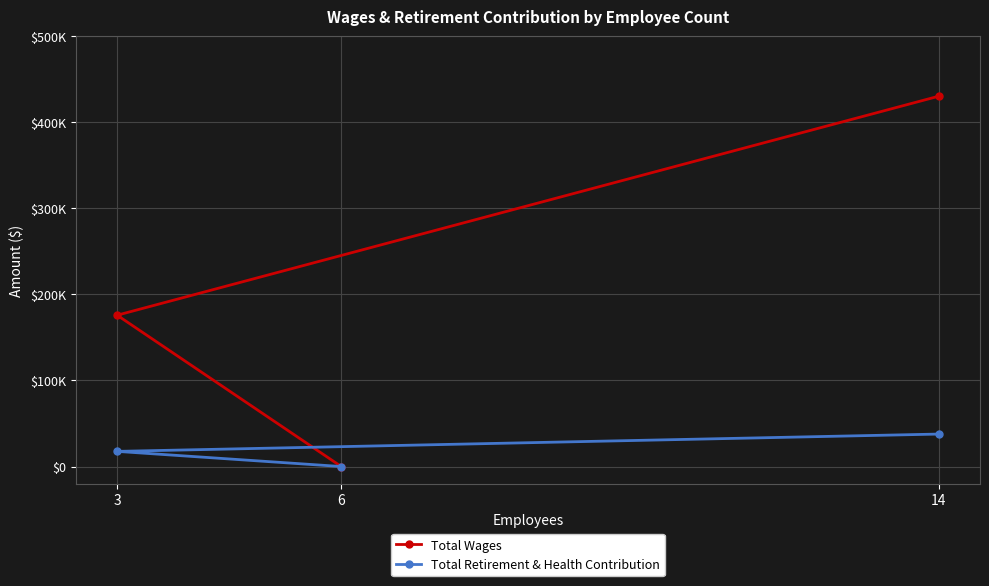

True or false: Total Wages has a value of 77964 at 3.

False